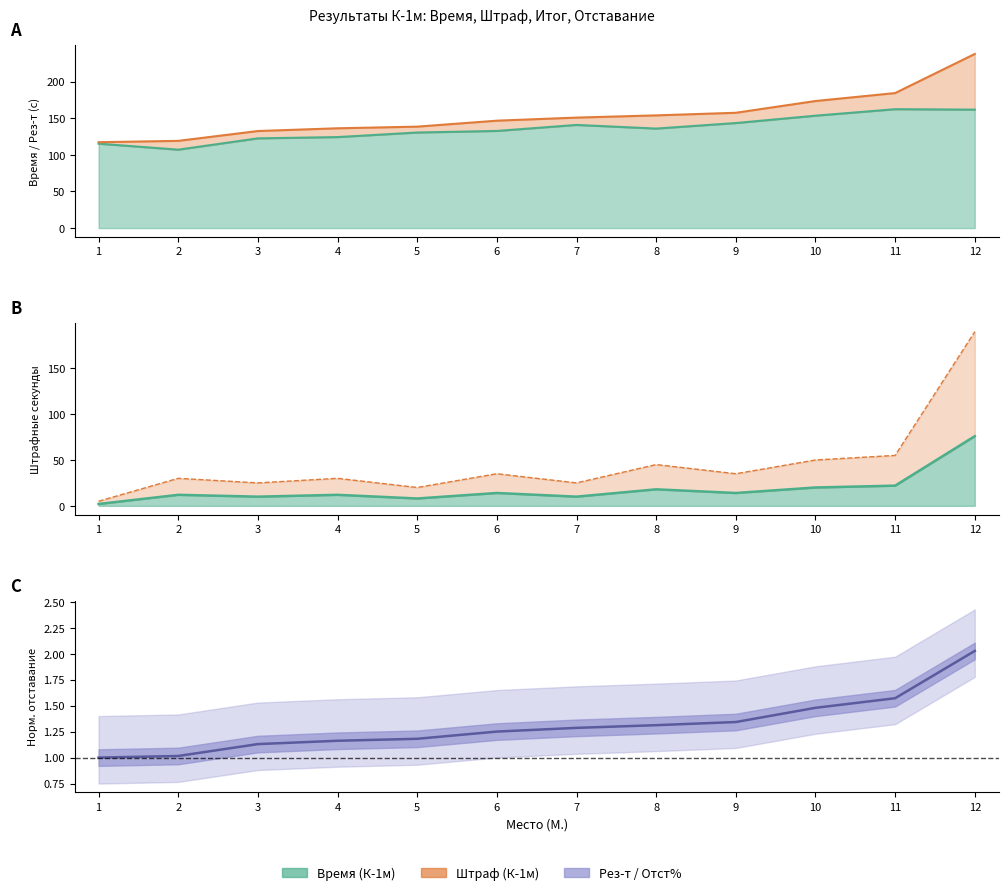

What is the difference between the maximum and second lowest values in the Штраф (К-1м) series?

68.0